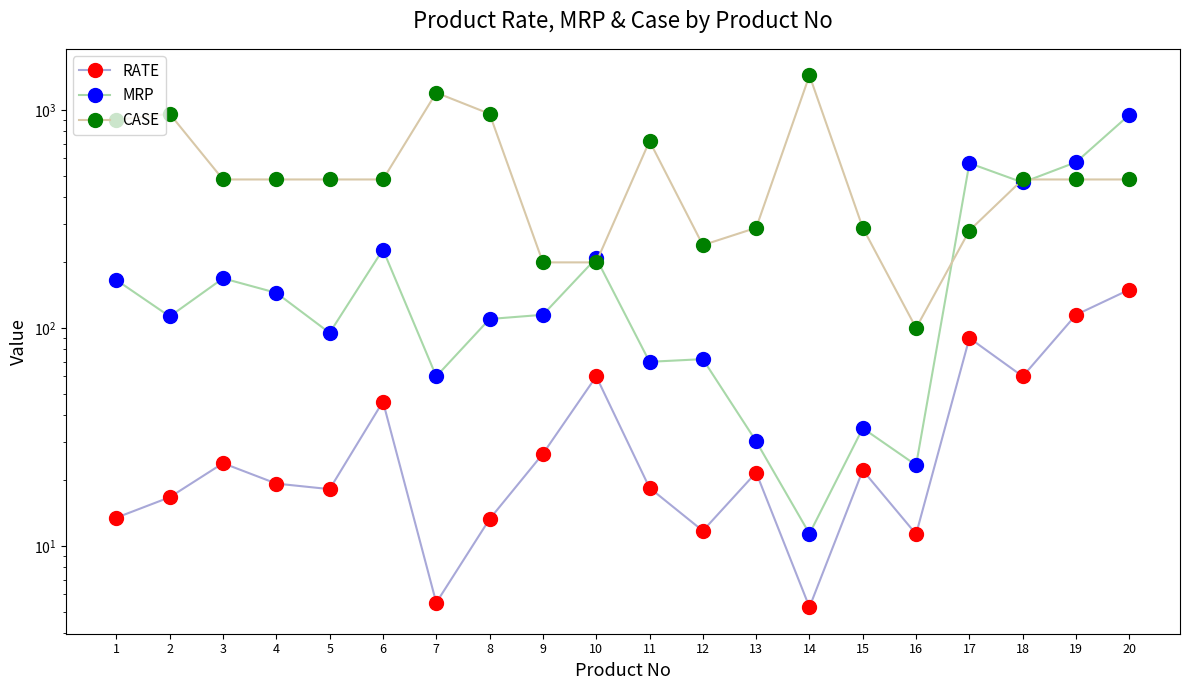

What is the difference between the MRP values at 20 and 6?

721.0